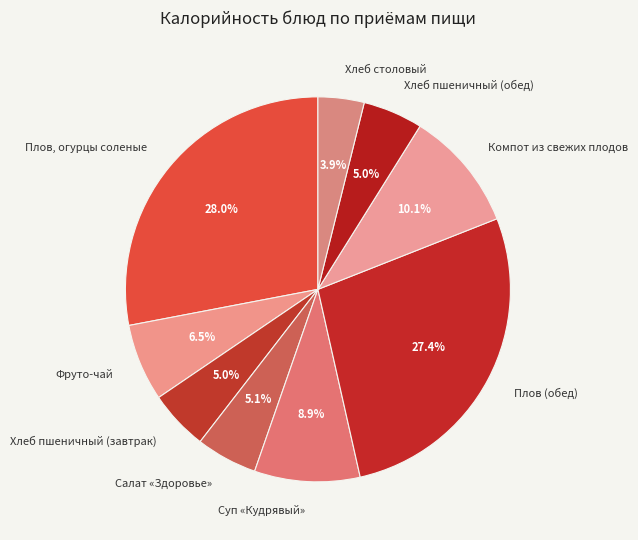

Does Плов (обед) represent more than half of the total?

No